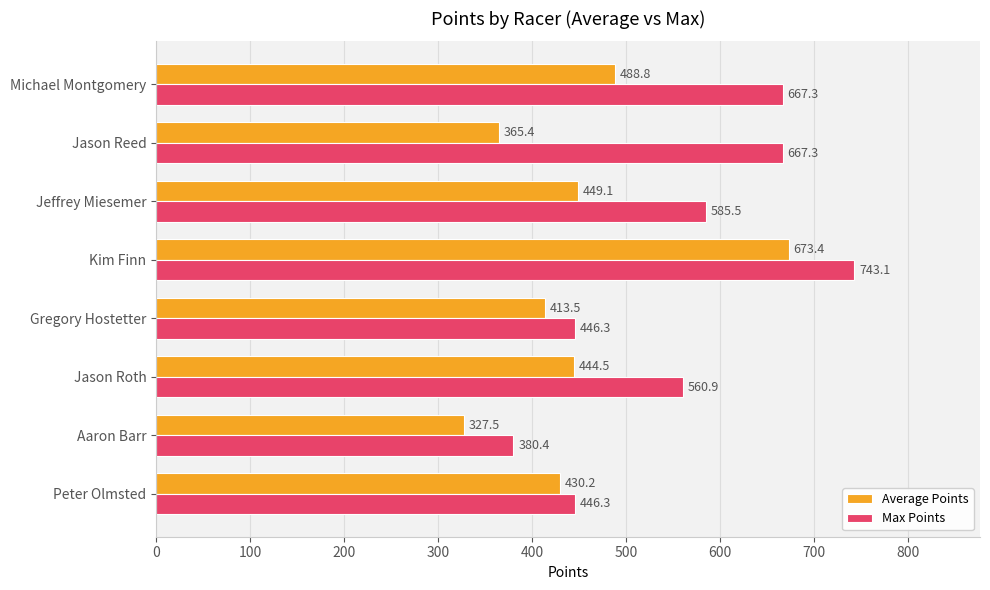

True or false: Average Points has a value of 1018.7 at Kim Finn.

False